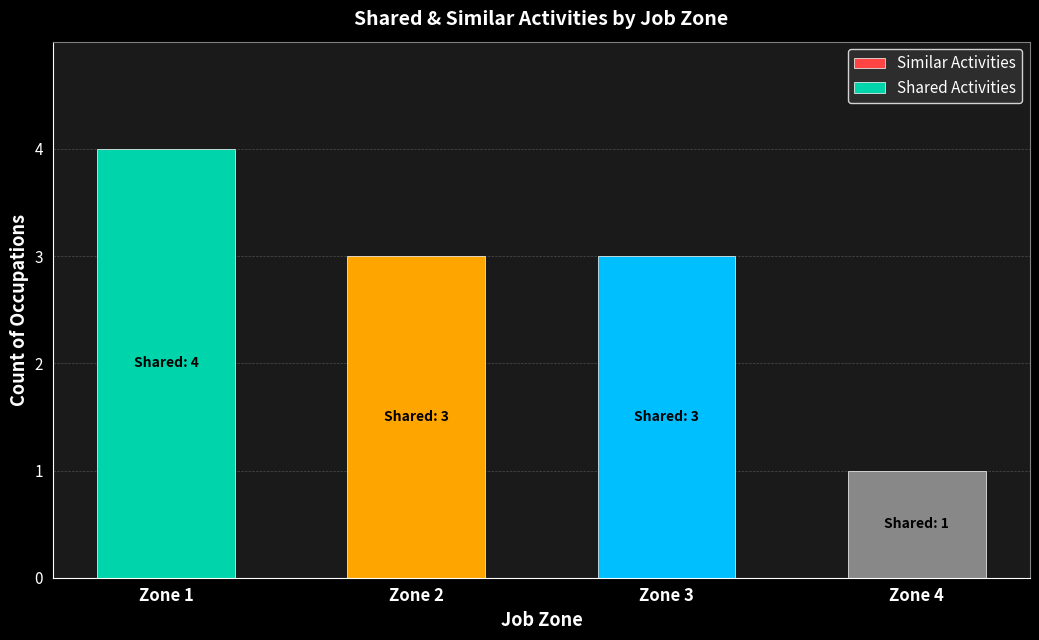

What is the value of the 2nd bar from the left?

3